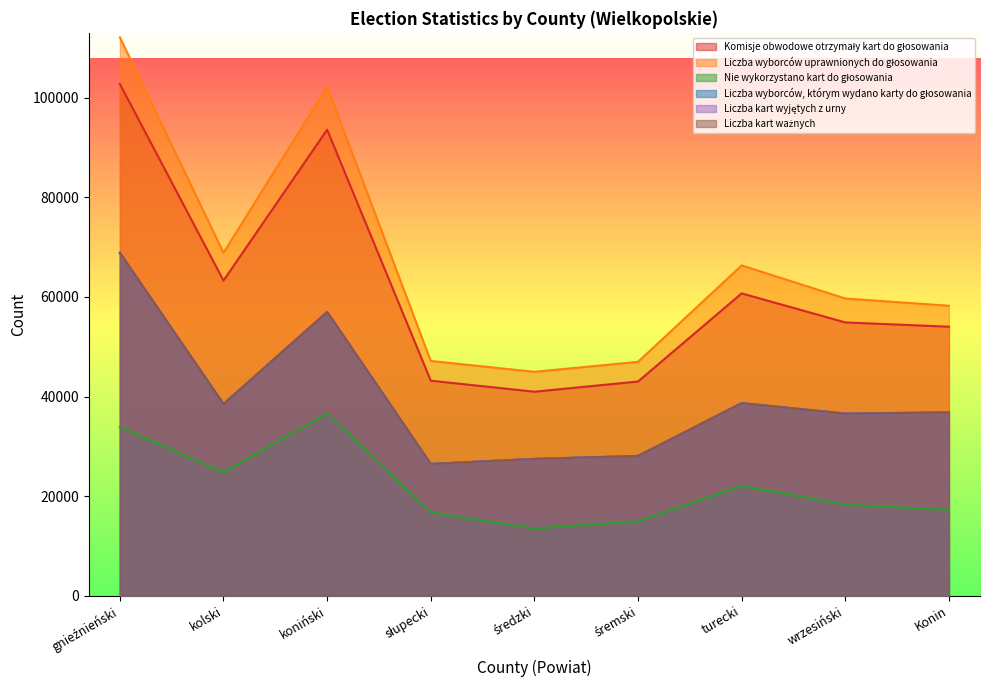

Reading left to right, extract all data points from this chart.

Komisje obwodowe otrzymały kart do głosowania: 102778	63293	93605	43190	40970	43019	60724	54889	54032
Liczba wyborców uprawnionych do głosowania: 112158	68876	102226	47149	44969	46973	66340	59698	58244
Nie wykorzystano kart do głosowania: 33899	24790	36608	16725	13492	14935	22044	18310	17227
Liczba wyborców, którym wydano karty do głosowania: 68871	38504	56997	26465	27478	28076	38679	36579	36808
Liczba kart wyjętych z urny: 68862	38497	56994	26467	27471	28066	38682	36581	36817
Liczba kart ważnych: 68853	38497	56992	26467	27470	28065	38682	36573	36817